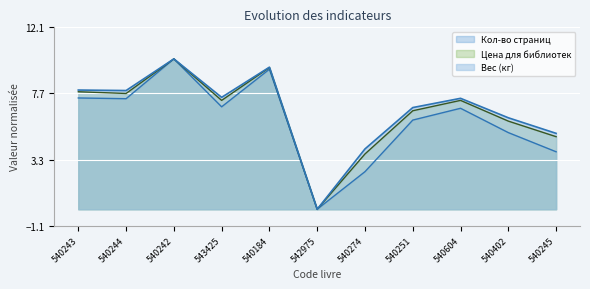

Does the chart display data point markers on the line(s)?

No